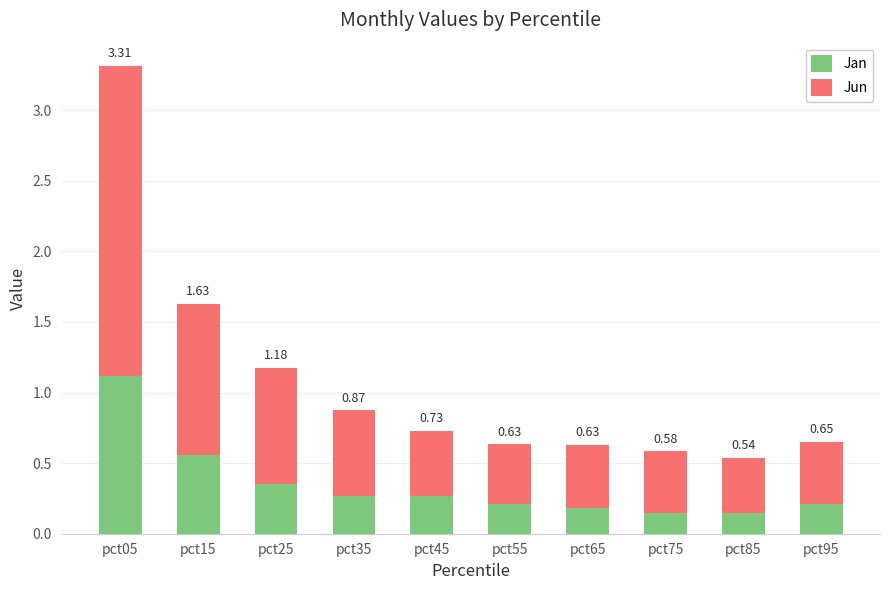

At which category is the sum across all series the highest?

pct05